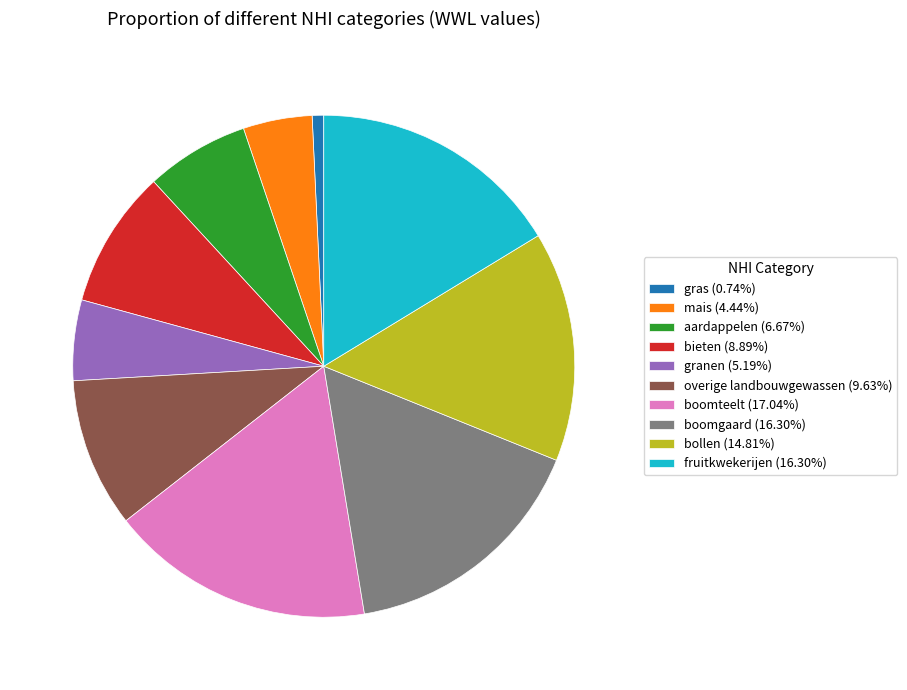

Approximately how many times larger is the value at overige landbouwgewassen (9.63%) compared to fruitkwekerijen (16.30%)?

0.6